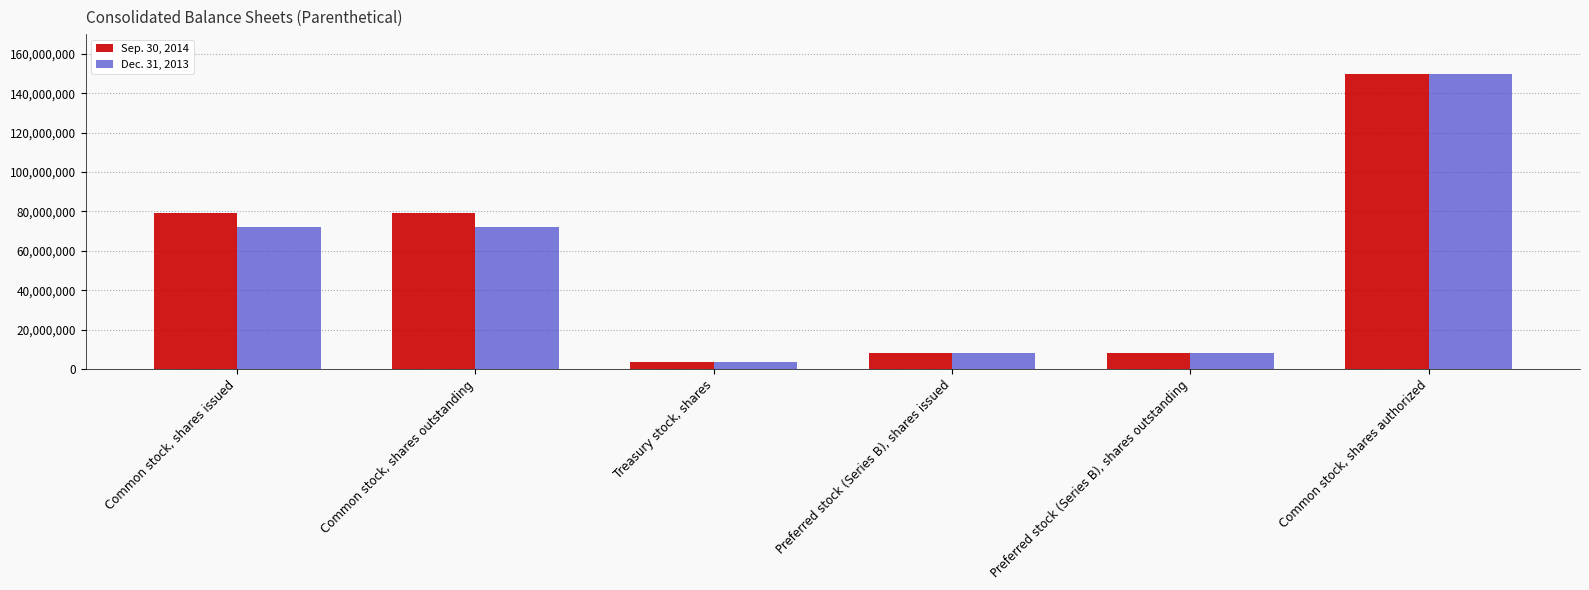

Are the bars horizontal?

No